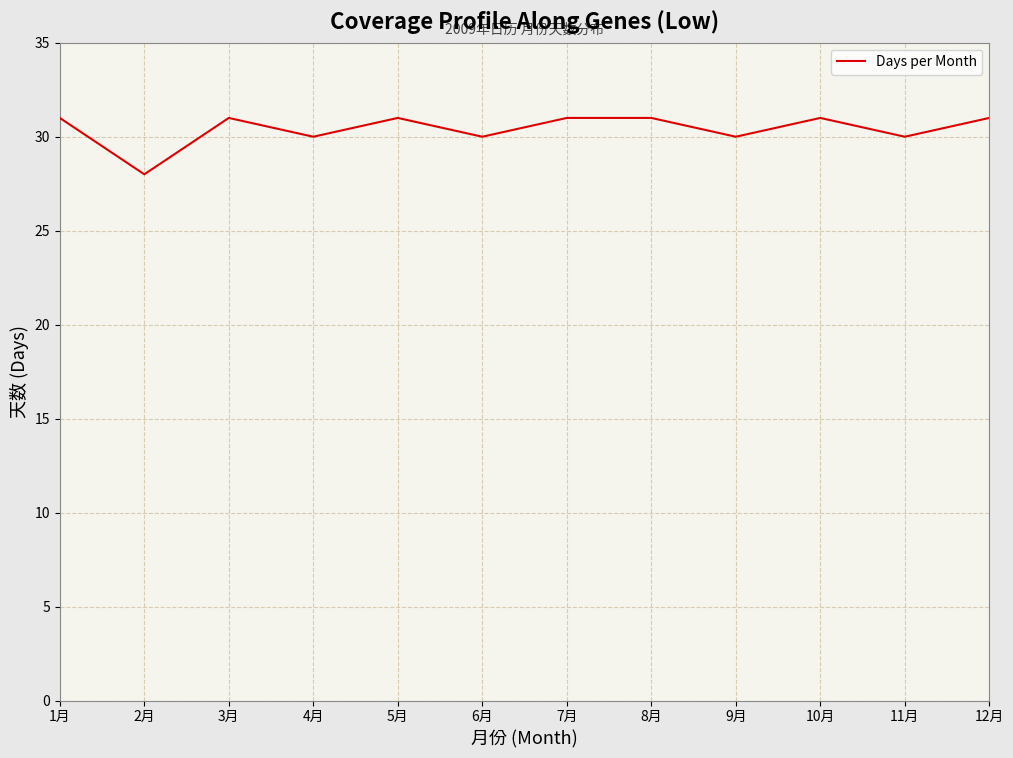

How many values are between 30 and 31?

11